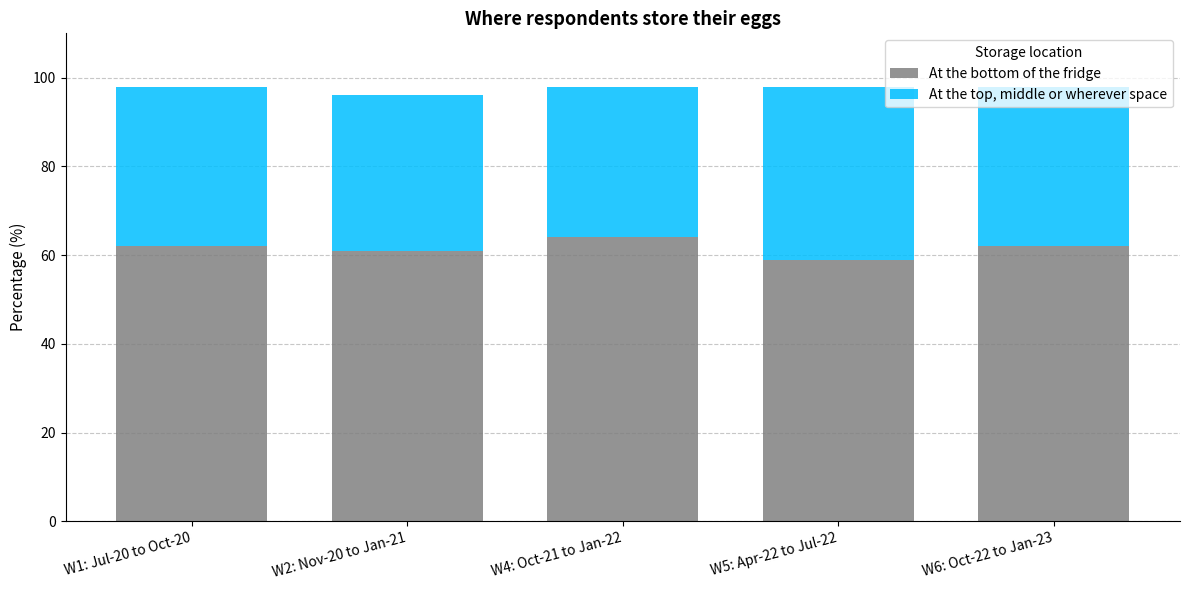

Are the bars grouped side by side (vs. stacked)?

No